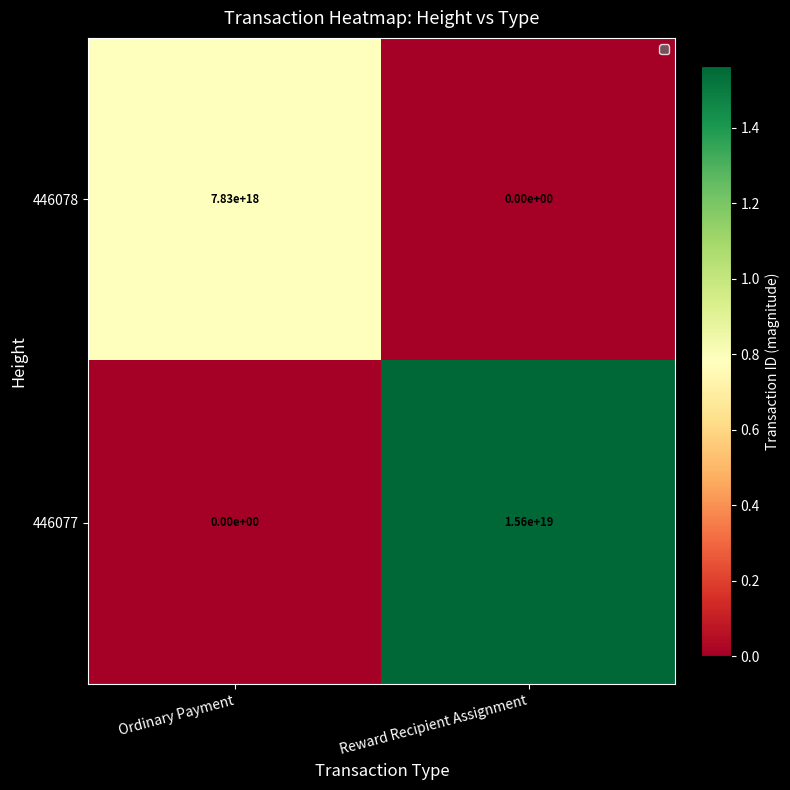

At which category is the sum across all series the highest?

Reward Recipient Assignment